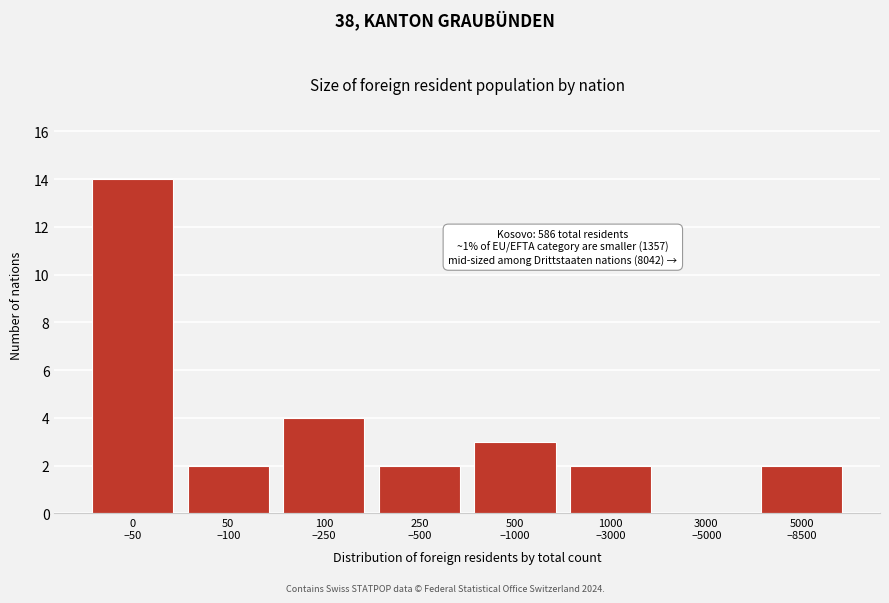

What is the greatest value displayed?

14